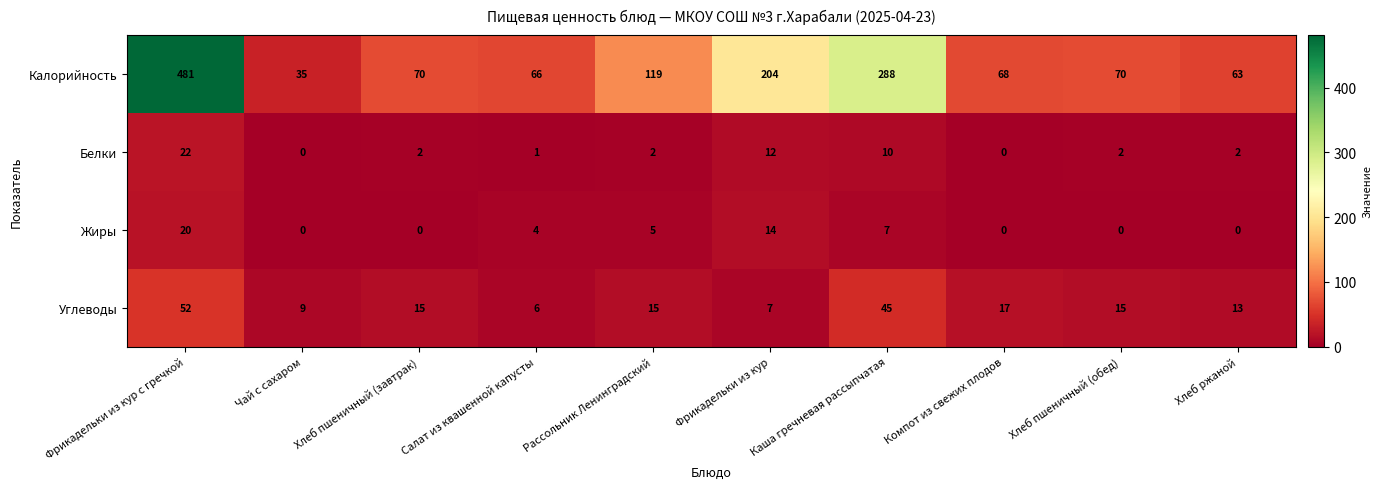

Between Каша гречневая рассыпчатая and Хлеб пшеничный (обед), which series saw the biggest shift?

Калорийность